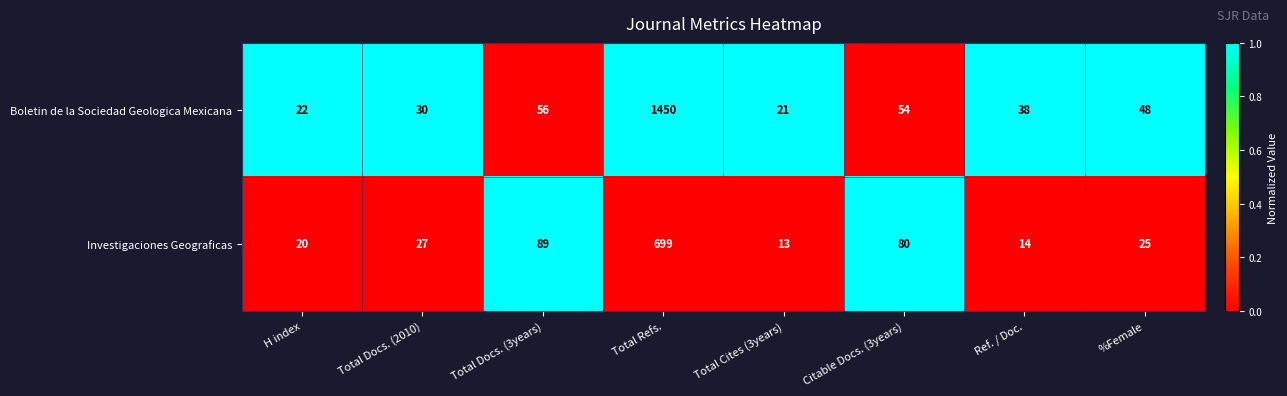

Which category has the highest value across all series?

Total Refs.